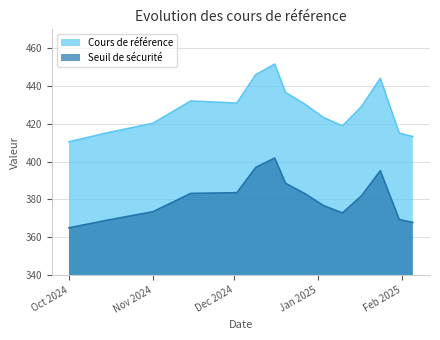

Where is Seuil de sécurité nearest to the value 383?

2024-12-27